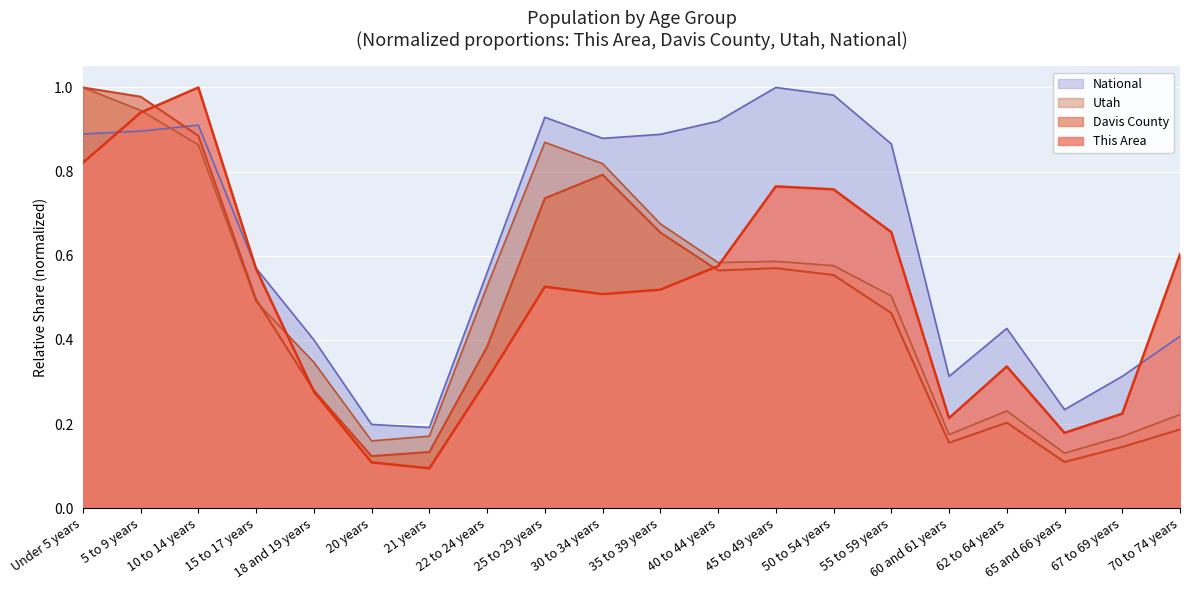

What is the label of the 18th point from the left?

65 and 66 years